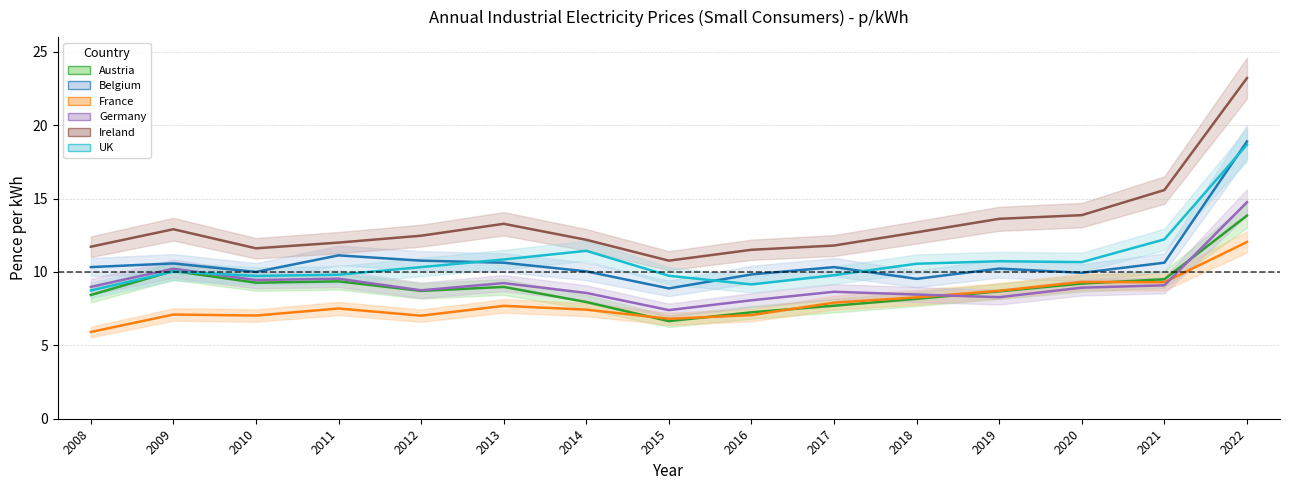

At which category does Austria reach its first local peak?

2009